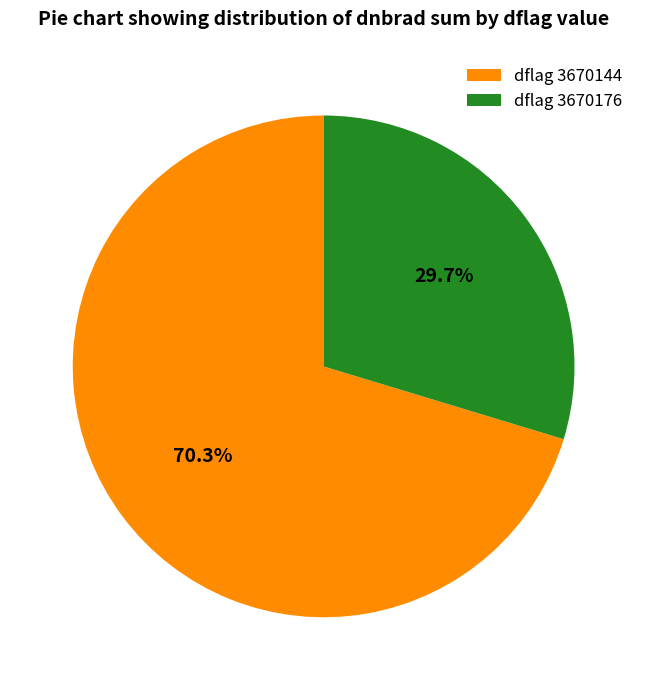

Rank the categories by value from highest to lowest.

dflag 3670144, dflag 3670176